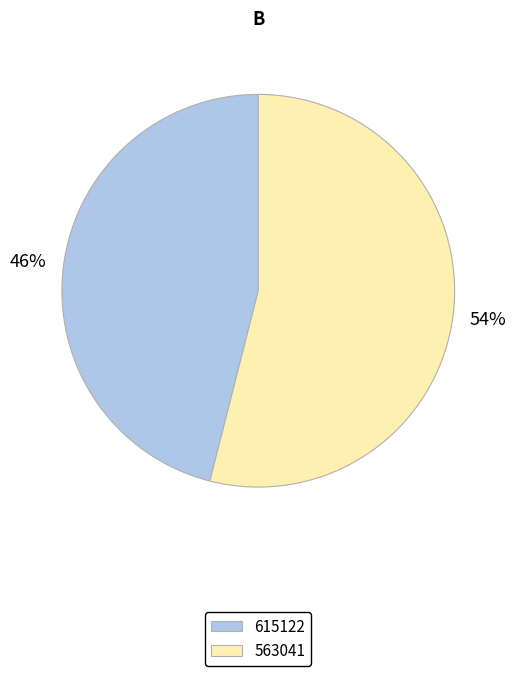

Does 563041 represent more than half of the total?

Yes